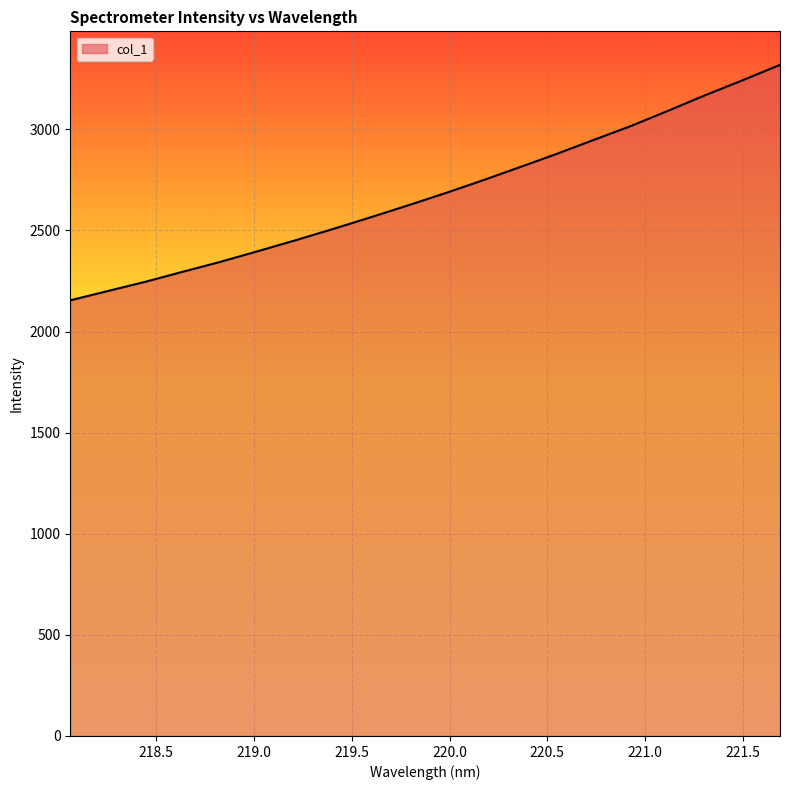

What is the difference between the maximum and minimum values?

1164.3